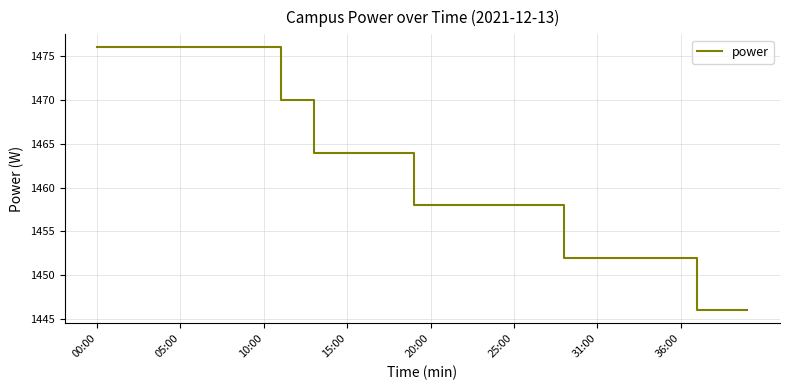

What is the difference between the maximum and minimum values?

30